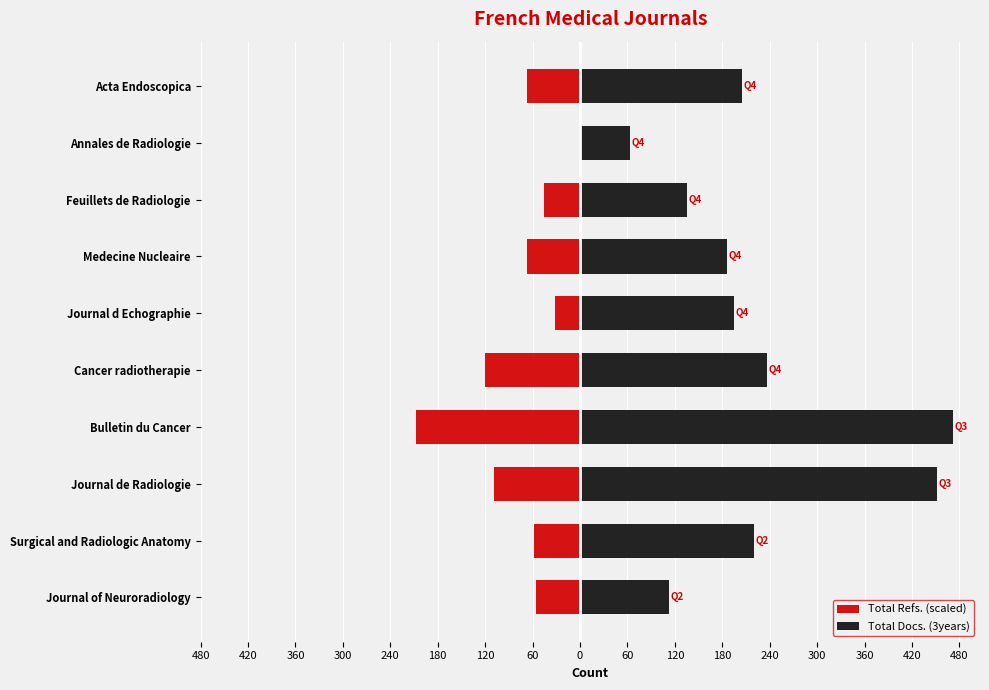

What is the approximate value of Total Docs. (3years) at 120?

186.0